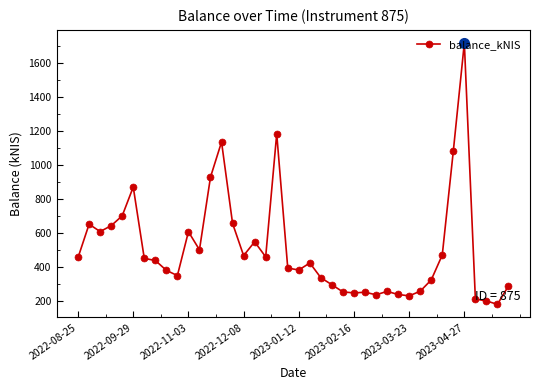

What is the minimum value shown in the chart?

179.1